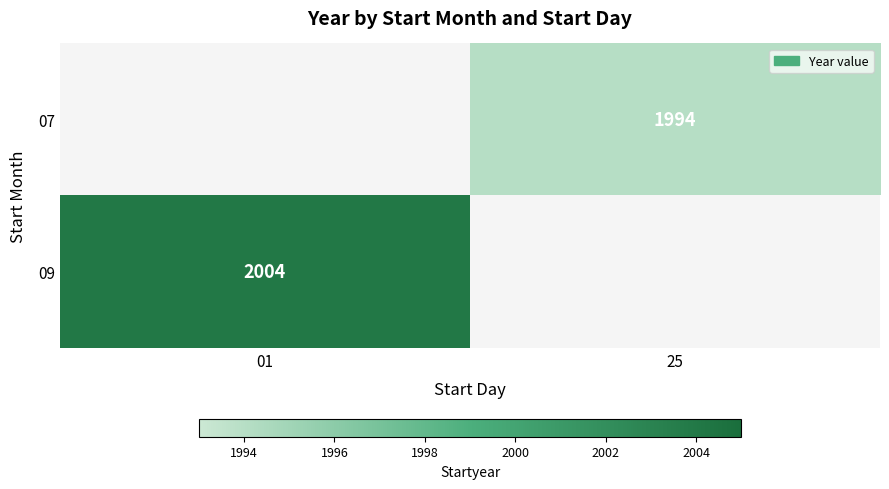

True or false: 09 has a value of 2004 at 01.

True